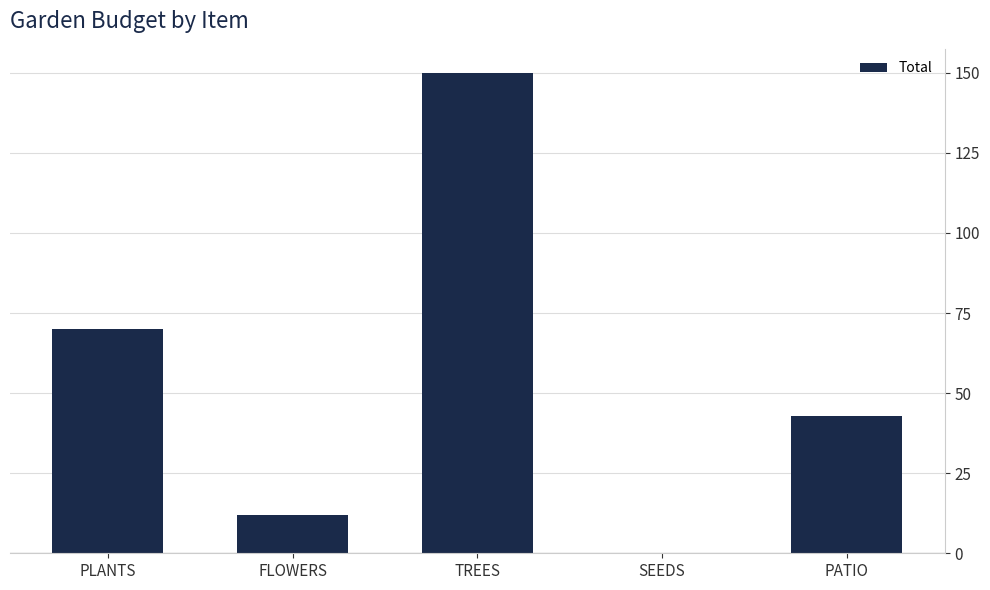

True or false: the data shows 11.9 at FLOWERS.

True